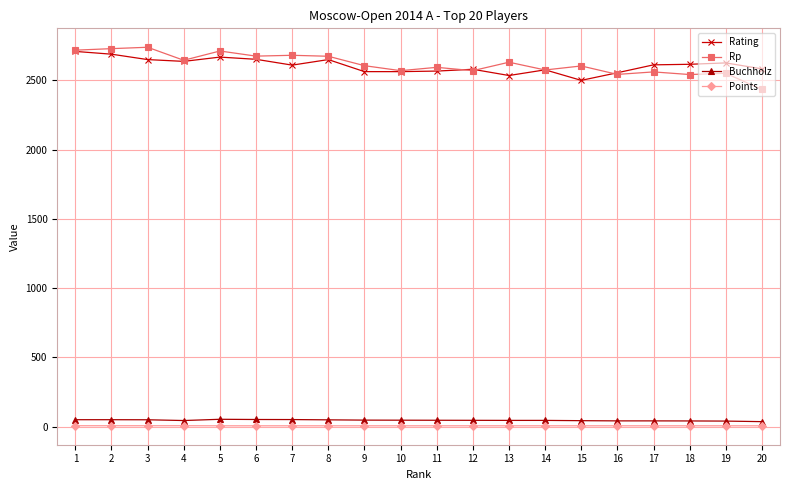

How many lines are shown in the chart?

4